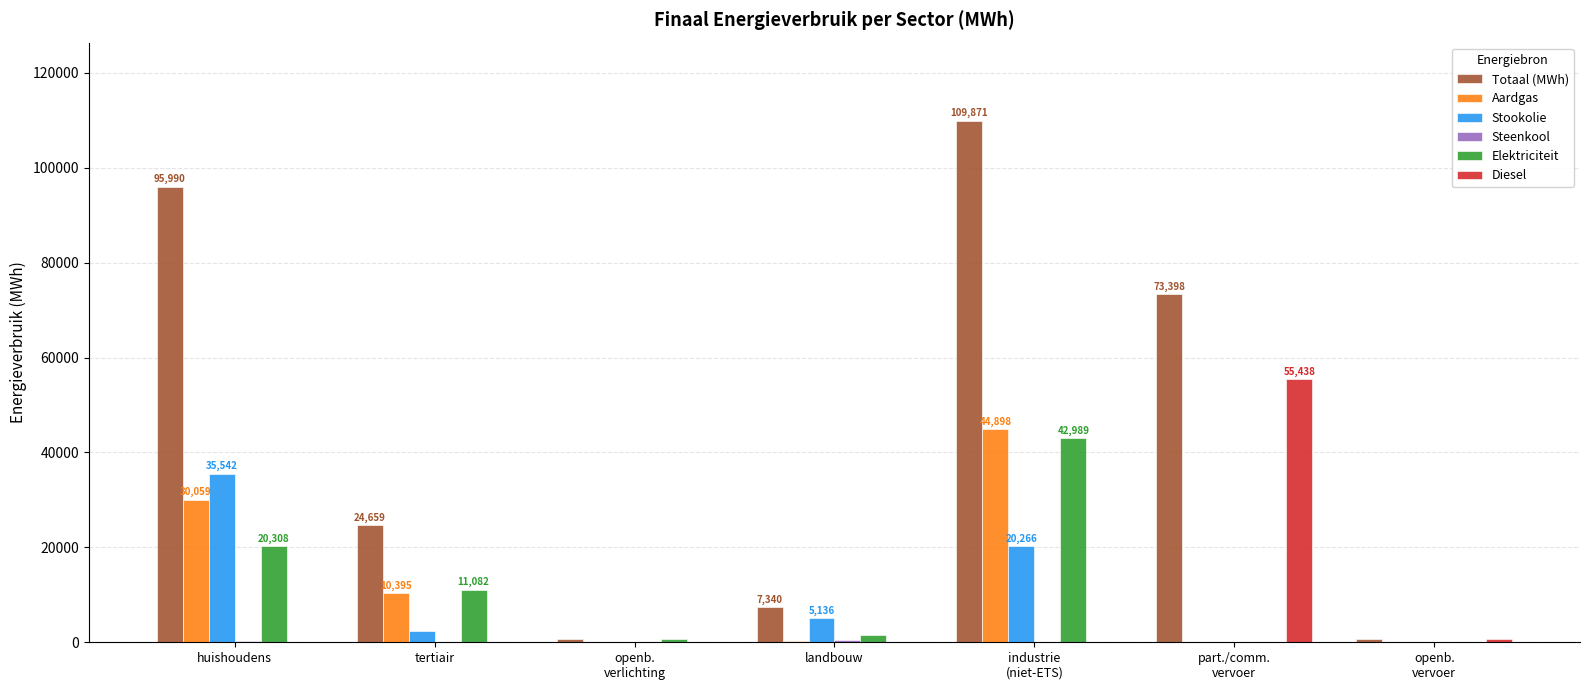

What is the sum of all Diesel values?

56120.0